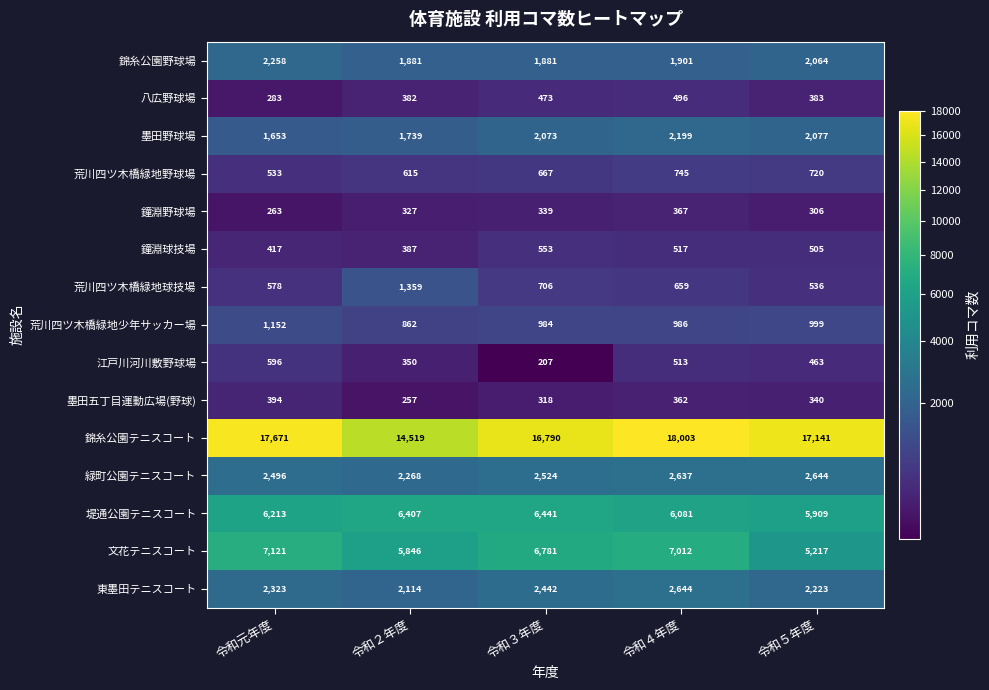

Is it true that 堤通公園テニスコート equals 4129 at 令和３年度?

False